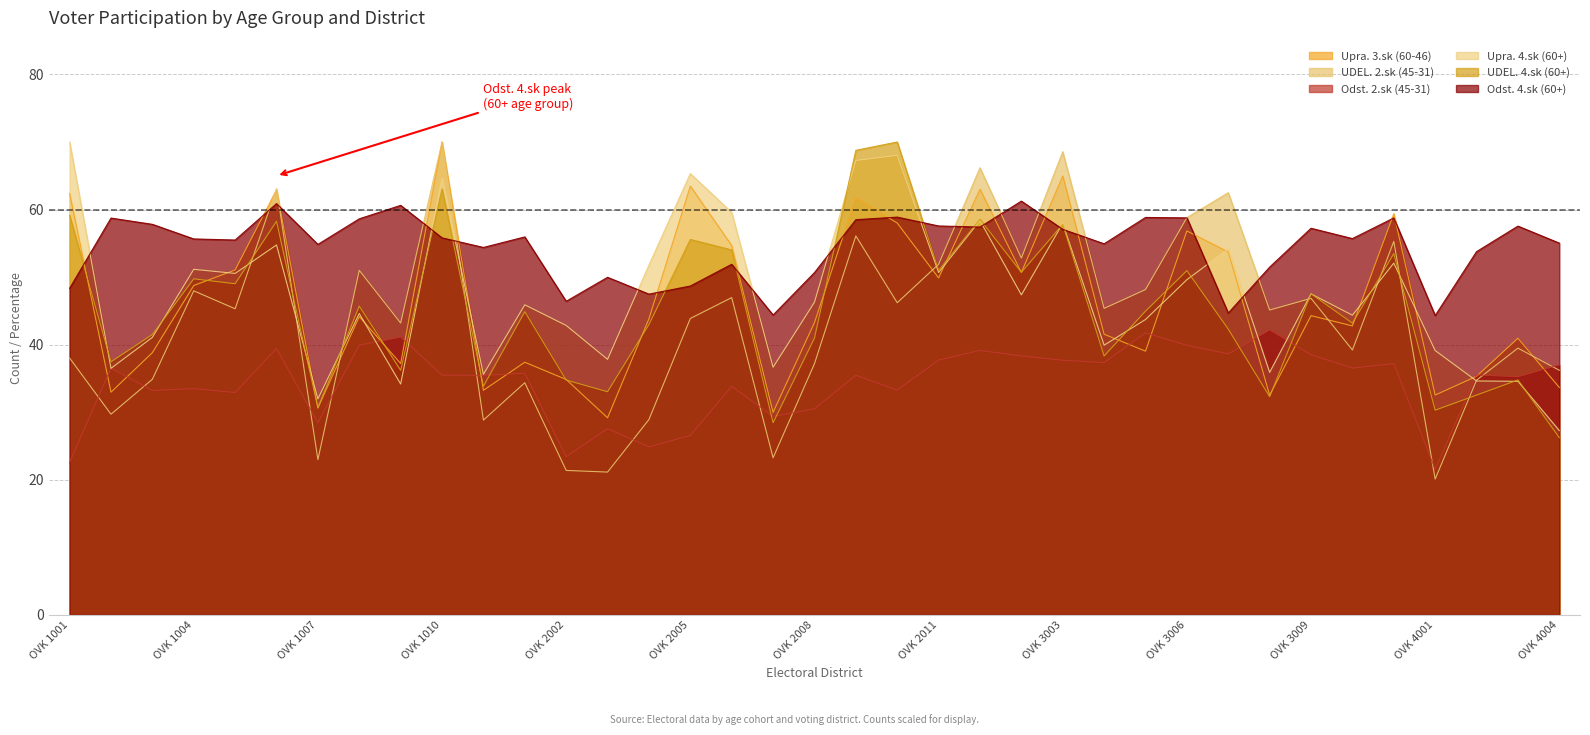

Reading left to right, what are all the values shown in this chart?

Upra. 3.sk (60-46): OVK 1001=62.3	OVK 1002=33.0	OVK 1003=38.8	OVK 1004=48.8	OVK 1005=51.1	OVK 1006=62.9	OVK 1007=30.6	OVK 1008=44.2	OVK 1009=37.2	OVK 1010=70.0	OVK 1011=33.2	OVK 2001=37.4	OVK 2002=34.8	OVK 2003=29.2	OVK 2004=43.8	OVK 2005=63.5	OVK 2006=54.7	OVK 2007=30.0	OVK 2008=43.3	OVK 2009=61.7	OVK 2010=58.0	OVK 2011=49.9	OVK 3001=63.0	OVK 3002=50.7	OVK 3003=65.0	OVK 3004=41.5	OVK 3005=39.0	OVK 3006=56.8	OVK 3007=53.7	OVK 3008=32.5	OVK 3009=44.3	OVK 3010=42.8	OVK 3011=59.4	OVK 4001=32.5	OVK 4002=35.3	OVK 4003=41.0	OVK 4004=33.7
UDEL. 2.sk (45-31): OVK 1001=38.0	OVK 1002=29.7	OVK 1003=34.9	OVK 1004=48.0	OVK 1005=45.3	OVK 1006=63.1	OVK 1007=23.0	OVK 1008=51.0	OVK 1009=43.2	OVK 1010=70.0	OVK 1011=28.8	OVK 2001=34.4	OVK 2002=21.4	OVK 2003=21.1	OVK 2004=28.9	OVK 2005=43.9	OVK 2006=47.0	OVK 2007=23.3	OVK 2008=37.2	OVK 2009=56.1	OVK 2010=46.2	OVK 2011=51.9	OVK 3001=66.2	OVK 3002=52.8	OVK 3003=68.6	OVK 3004=45.4	OVK 3005=48.2	OVK 3006=58.8	OVK 3007=62.5	OVK 3008=45.1	OVK 3009=46.9	OVK 3010=39.2	OVK 3011=55.3	OVK 4001=20.1	OVK 4002=34.7	OVK 4003=39.5	OVK 4004=36.2
Odst. 2.sk (45-31): OVK 1001=22.6	OVK 1002=36.5	OVK 1003=33.2	OVK 1004=33.5	OVK 1005=32.9	OVK 1006=39.4	OVK 1007=28.4	OVK 1008=39.9	OVK 1009=41.1	OVK 1010=35.5	OVK 1011=35.5	OVK 2001=35.8	OVK 2002=23.4	OVK 2003=27.6	OVK 2004=24.9	OVK 2005=26.6	OVK 2006=33.8	OVK 2007=29.4	OVK 2008=30.5	OVK 2009=35.5	OVK 2010=33.3	OVK 2011=37.7	OVK 3001=39.1	OVK 3002=38.3	OVK 3003=37.7	OVK 3004=37.3	OVK 3005=41.8	OVK 3006=39.9	OVK 3007=38.6	OVK 3008=42.2	OVK 3009=38.5	OVK 3010=36.5	OVK 3011=37.2	OVK 4001=21.5	OVK 4002=35.5	OVK 4003=35.2	OVK 4004=37.0
Upra. 4.sk (60+): OVK 1001=70.0	OVK 1002=36.5	OVK 1003=41.1	OVK 1004=51.2	OVK 1005=50.5	OVK 1006=54.8	OVK 1007=32.0	OVK 1008=44.6	OVK 1009=34.2	OVK 1010=64.6	OVK 1011=35.6	OVK 2001=45.9	OVK 2002=42.8	OVK 2003=37.8	OVK 2004=51.8	OVK 2005=65.3	OVK 2006=59.6	OVK 2007=36.7	OVK 2008=46.3	OVK 2009=67.3	OVK 2010=68.0	OVK 2011=50.7	OVK 3001=58.4	OVK 3002=47.4	OVK 3003=58.0	OVK 3004=39.9	OVK 3005=43.7	OVK 3006=49.6	OVK 3007=54.2	OVK 3008=35.9	OVK 3009=47.5	OVK 3010=44.4	OVK 3011=52.1	OVK 4001=39.1	OVK 4002=34.6	OVK 4003=34.6	OVK 4004=27.3
UDEL. 4.sk (60+): OVK 1001=59.1	OVK 1002=37.5	OVK 1003=41.5	OVK 1004=49.7	OVK 1005=49.0	OVK 1006=58.3	OVK 1007=30.6	OVK 1008=45.7	OVK 1009=36.2	OVK 1010=63.0	OVK 1011=33.8	OVK 2001=44.9	OVK 2002=34.8	OVK 2003=33.0	OVK 2004=43.0	OVK 2005=55.6	OVK 2006=54.0	OVK 2007=28.4	OVK 2008=41.0	OVK 2009=68.8	OVK 2010=70.0	OVK 2011=51.0	OVK 3001=58.6	OVK 3002=50.7	OVK 3003=57.8	OVK 3004=38.3	OVK 3005=45.0	OVK 3006=51.0	OVK 3007=42.3	OVK 3008=32.3	OVK 3009=47.5	OVK 3010=43.2	OVK 3011=53.5	OVK 4001=30.3	OVK 4002=32.5	OVK 4003=34.8	OVK 4004=26.2
Odst. 4.sk (60+): OVK 1001=48.3	OVK 1002=58.7	OVK 1003=57.8	OVK 1004=55.6	OVK 1005=55.5	OVK 1006=60.9	OVK 1007=54.8	OVK 1008=58.6	OVK 1009=60.6	OVK 1010=55.8	OVK 1011=54.4	OVK 2001=56.0	OVK 2002=46.4	OVK 2003=50.0	OVK 2004=47.5	OVK 2005=48.7	OVK 2006=51.9	OVK 2007=44.4	OVK 2008=50.7	OVK 2009=58.5	OVK 2010=58.9	OVK 2011=57.6	OVK 3001=57.4	OVK 3002=61.2	OVK 3003=57.1	OVK 3004=54.9	OVK 3005=58.8	OVK 3006=58.8	OVK 3007=44.7	OVK 3008=51.5	OVK 3009=57.2	OVK 3010=55.7	OVK 3011=58.8	OVK 4001=44.3	OVK 4002=53.8	OVK 4003=57.5	OVK 4004=55.0